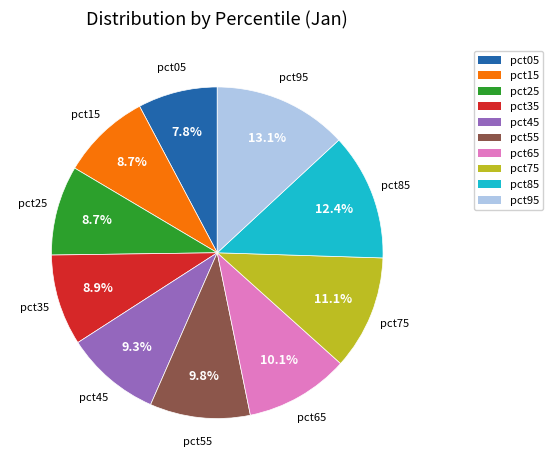

Does pct25 represent more than half of the total?

No